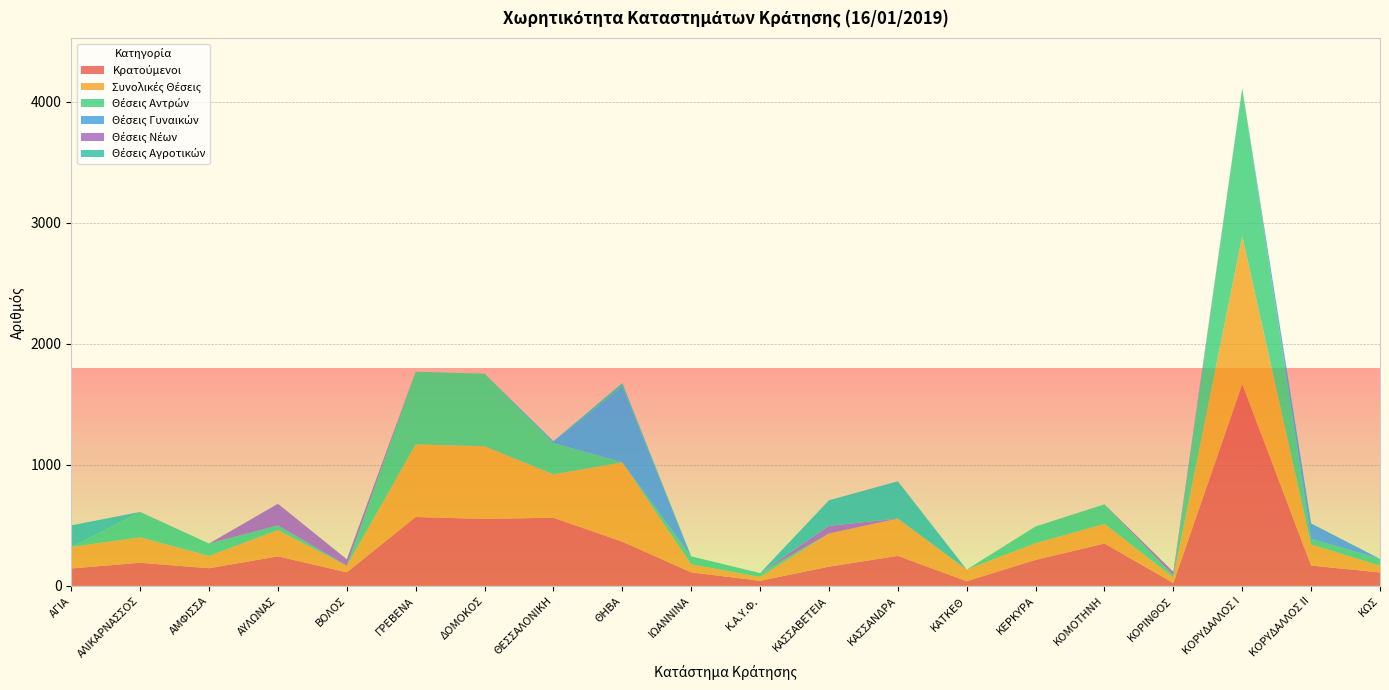

Reading left to right, transcribe all the data shown in this chart.

Κρατούμενοι: ΑΓΙΑ=144	ΑΛΙΚΑΡΝΑΣΣΟΣ=191	ΑΜΦΙΣΣΑ=146	ΑΥΛΩΝΑΣ=244	ΒΟΛΟΣ=112	ΓΡΕΒΕΝΑ=569	ΔΟΜΟΚΟΣ=553	ΘΕΣΣΑΛΟΝΙΚΗ=563	ΘΗΒΑ=365	ΙΩΑΝΝΙΝΑ=112	Κ.Α.Υ.Φ.=42	ΚΑΣΣΑΒΕΤΕΙΑ=159	ΚΑΣΣΑΝΔΡΑ=248	ΚΑΤΚΕΘ=39	ΚΕΡΚΥΡΑ=215	ΚΟΜΟΤΗΝΗ=350	ΚΟΡΙΝΘΟΣ=24	ΚΟΡΥΔΑΛΛΟΣ Ι=1667	ΚΟΡΥΔΑΛΛΟΣ ΙΙ=168	ΚΩΣ=111
Συνολικές Θέσεις: ΑΓΙΑ=178	ΑΛΙΚΑΡΝΑΣΣΟΣ=210	ΑΜΦΙΣΣΑ=102	ΑΥΛΩΝΑΣ=217	ΒΟΛΟΣ=54	ΓΡΕΒΕΝΑ=600	ΔΟΜΟΚΟΣ=600	ΘΕΣΣΑΛΟΝΙΚΗ=358	ΘΗΒΑ=655	ΙΩΑΝΝΙΝΑ=66	Κ.Α.Υ.Φ.=32	ΚΑΣΣΑΒΕΤΕΙΑ=274	ΚΑΣΣΑΝΔΡΑ=308	ΚΑΤΚΕΘ=96	ΚΕΡΚΥΡΑ=138	ΚΟΜΟΤΗΝΗ=162	ΚΟΡΙΝΘΟΣ=46	ΚΟΡΥΔΑΛΛΟΣ Ι=1222	ΚΟΡΥΔΑΛΛΟΣ ΙΙ=174	ΚΩΣ=56
Θέσεις Αντρών: ΑΓΙΑ=0	ΑΛΙΚΑΡΝΑΣΣΟΣ=210	ΑΜΦΙΣΣΑ=102	ΑΥΛΩΝΑΣ=39	ΒΟΛΟΣ=0	ΓΡΕΒΕΝΑ=600	ΔΟΜΟΚΟΣ=600	ΘΕΣΣΑΛΟΝΙΚΗ=259	ΘΗΒΑ=0	ΙΩΑΝΝΙΝΑ=66	Κ.Α.Υ.Φ.=32	ΚΑΣΣΑΒΕΤΕΙΑ=0	ΚΑΣΣΑΝΔΡΑ=0	ΚΑΤΚΕΘ=0	ΚΕΡΚΥΡΑ=138	ΚΟΜΟΤΗΝΗ=162	ΚΟΡΙΝΘΟΣ=16	ΚΟΡΥΔΑΛΛΟΣ Ι=1222	ΚΟΡΥΔΑΛΛΟΣ ΙΙ=48	ΚΩΣ=56
Θέσεις Γυναικών: ΑΓΙΑ=0	ΑΛΙΚΑΡΝΑΣΣΟΣ=0	ΑΜΦΙΣΣΑ=0	ΑΥΛΩΝΑΣ=0	ΒΟΛΟΣ=0	ΓΡΕΒΕΝΑ=0	ΔΟΜΟΚΟΣ=0	ΘΕΣΣΑΛΟΝΙΚΗ=15	ΘΗΒΑ=625	ΙΩΑΝΝΙΝΑ=0	Κ.Α.Υ.Φ.=0	ΚΑΣΣΑΒΕΤΕΙΑ=0	ΚΑΣΣΑΝΔΡΑ=0	ΚΑΤΚΕΘ=0	ΚΕΡΚΥΡΑ=0	ΚΟΜΟΤΗΝΗ=0	ΚΟΡΙΝΘΟΣ=0	ΚΟΡΥΔΑΛΛΟΣ Ι=0	ΚΟΡΥΔΑΛΛΟΣ ΙΙ=126	ΚΩΣ=0
Θέσεις Νέων: ΑΓΙΑ=0	ΑΛΙΚΑΡΝΑΣΣΟΣ=0	ΑΜΦΙΣΣΑ=0	ΑΥΛΩΝΑΣ=178	ΒΟΛΟΣ=54	ΓΡΕΒΕΝΑ=0	ΔΟΜΟΚΟΣ=0	ΘΕΣΣΑΛΟΝΙΚΗ=0	ΘΗΒΑ=0	ΙΩΑΝΝΙΝΑ=0	Κ.Α.Υ.Φ.=0	ΚΑΣΣΑΒΕΤΕΙΑ=63	ΚΑΣΣΑΝΔΡΑ=0	ΚΑΤΚΕΘ=0	ΚΕΡΚΥΡΑ=0	ΚΟΜΟΤΗΝΗ=0	ΚΟΡΙΝΘΟΣ=30	ΚΟΡΥΔΑΛΛΟΣ Ι=0	ΚΟΡΥΔΑΛΛΟΣ ΙΙ=0	ΚΩΣ=0
Θέσεις Αγροτικών: ΑΓΙΑ=178	ΑΛΙΚΑΡΝΑΣΣΟΣ=0	ΑΜΦΙΣΣΑ=0	ΑΥΛΩΝΑΣ=0	ΒΟΛΟΣ=0	ΓΡΕΒΕΝΑ=0	ΔΟΜΟΚΟΣ=0	ΘΕΣΣΑΛΟΝΙΚΗ=0	ΘΗΒΑ=30	ΙΩΑΝΝΙΝΑ=0	Κ.Α.Υ.Φ.=0	ΚΑΣΣΑΒΕΤΕΙΑ=211	ΚΑΣΣΑΝΔΡΑ=308	ΚΑΤΚΕΘ=0	ΚΕΡΚΥΡΑ=0	ΚΟΜΟΤΗΝΗ=0	ΚΟΡΙΝΘΟΣ=0	ΚΟΡΥΔΑΛΛΟΣ Ι=0	ΚΟΡΥΔΑΛΛΟΣ ΙΙ=0	ΚΩΣ=0